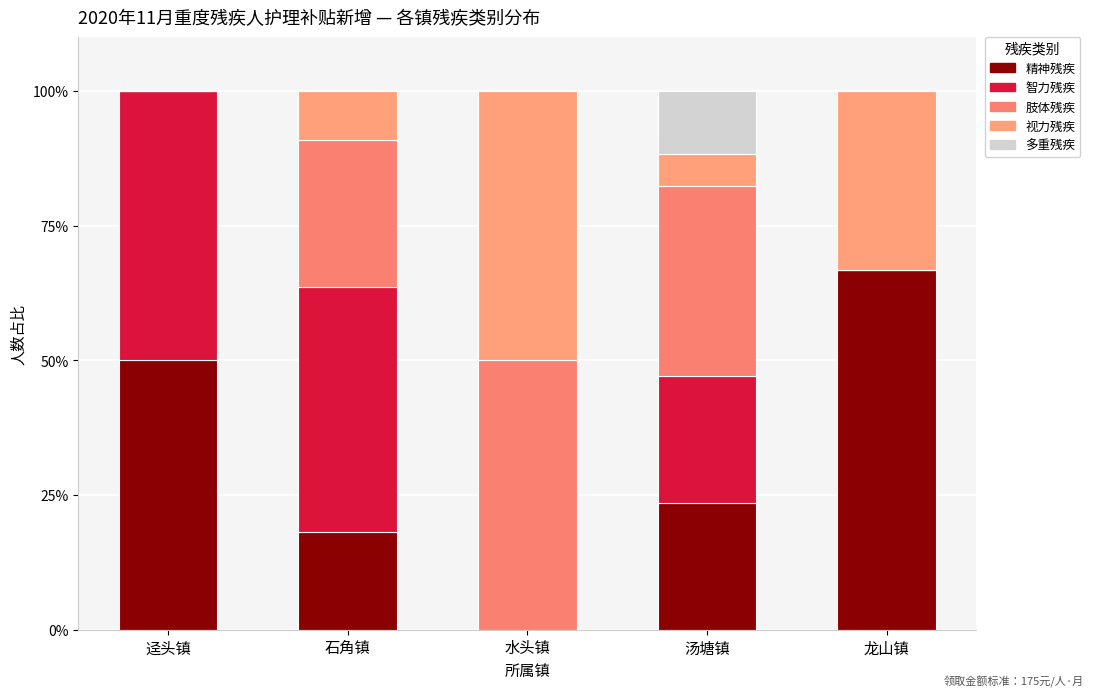

Does the chart contain stacked bars?

Yes